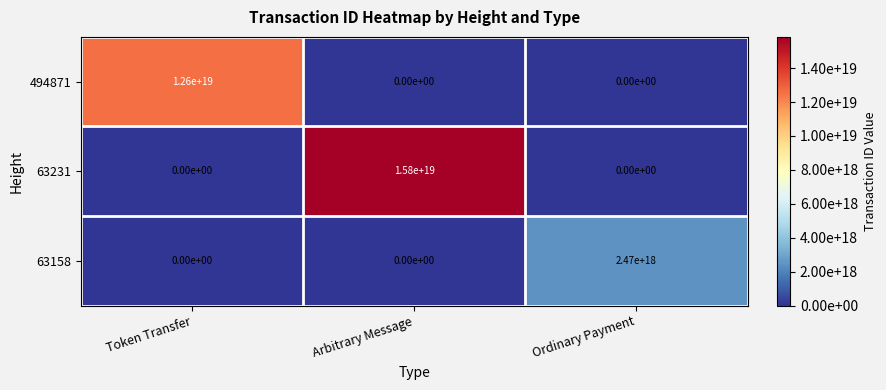

How many distinct data groups are displayed?

3